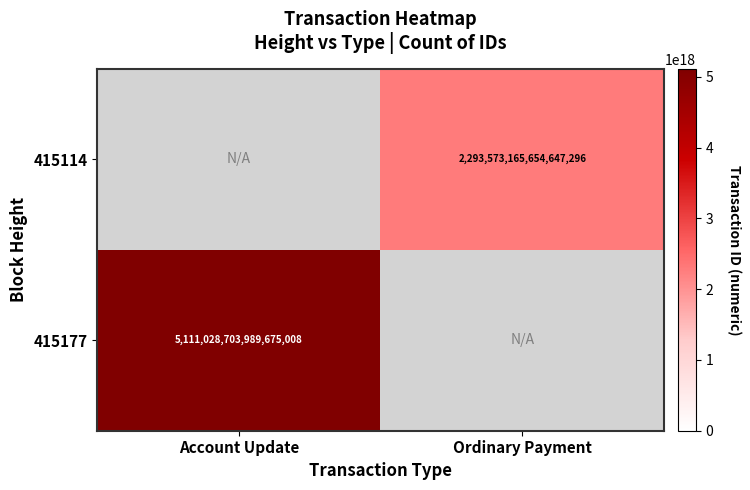

Between Ordinary Payment and Account Update, which is larger?

Account Update